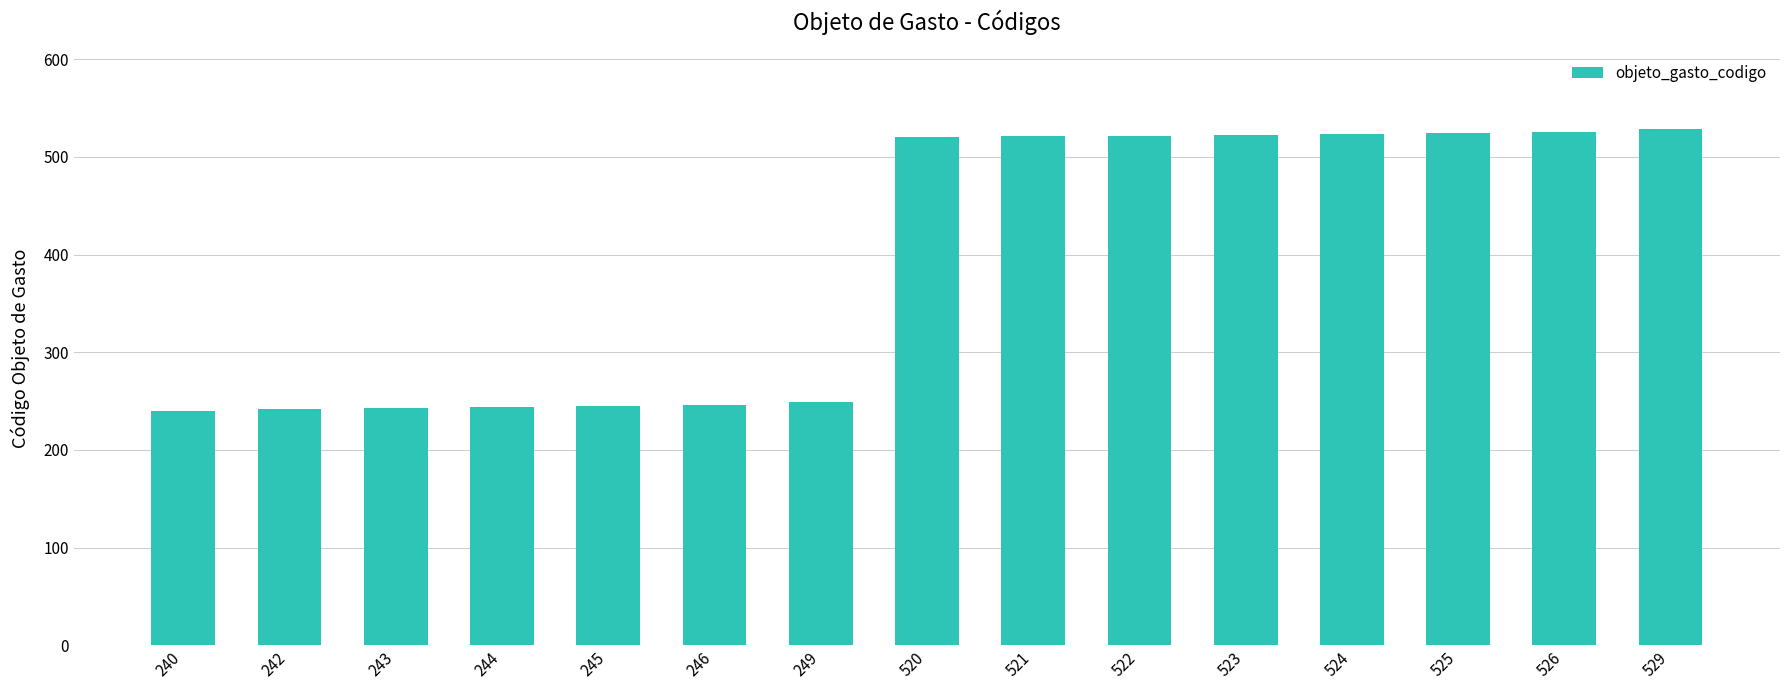

What is the change in value from 244 to 520?

+276